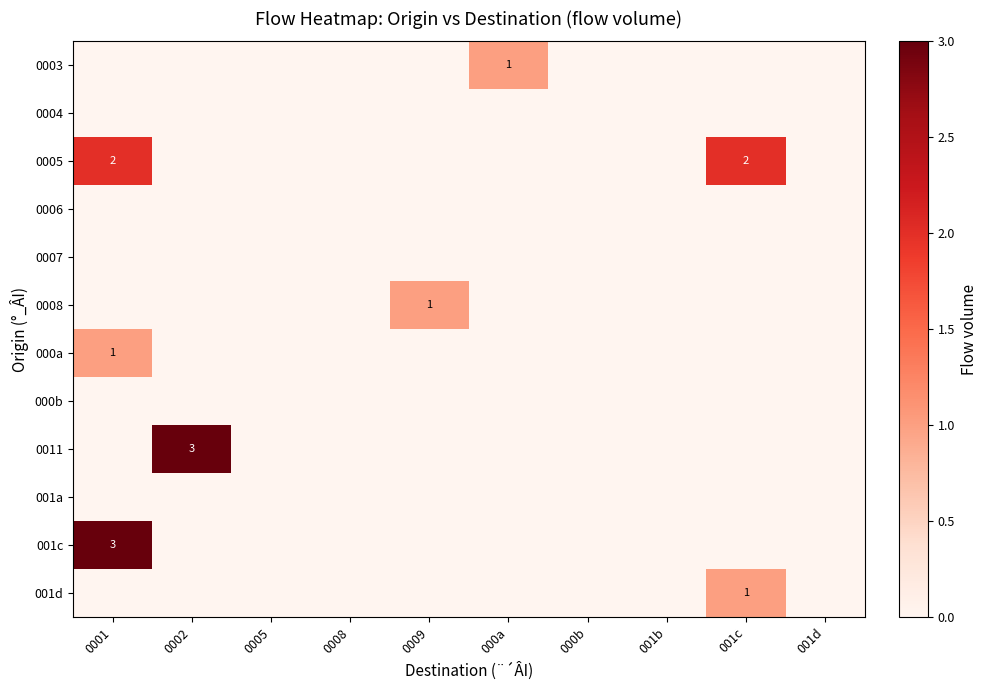

Is it true that 000b equals 0 at 0009?

True